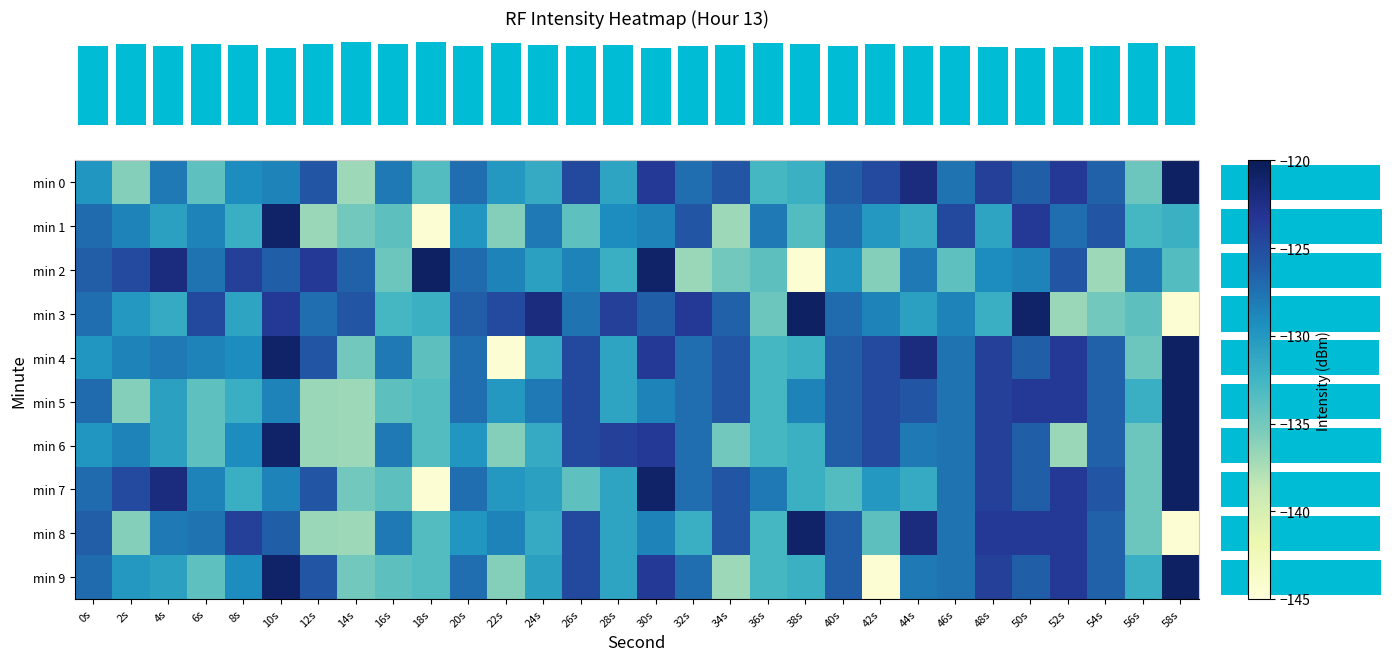

How many series are shown in this chart?

10